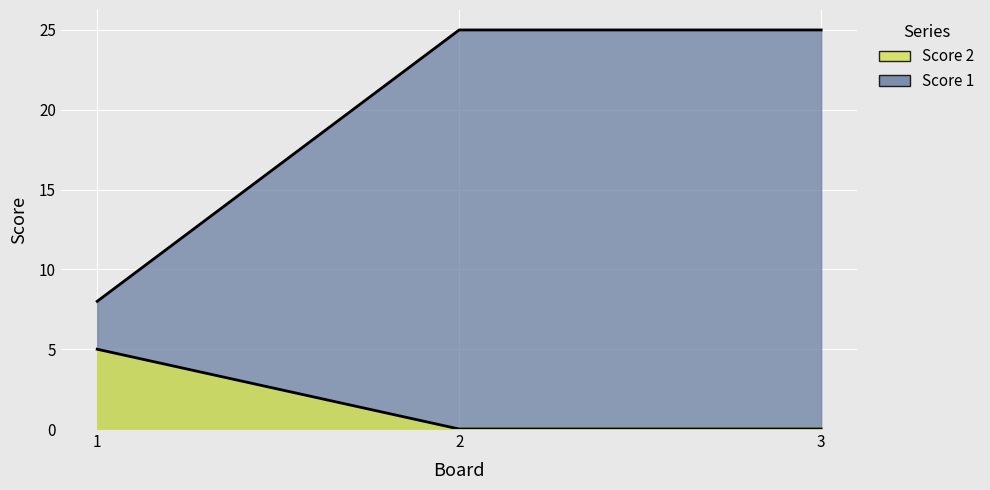

At which category is the sum across all series the highest?

2